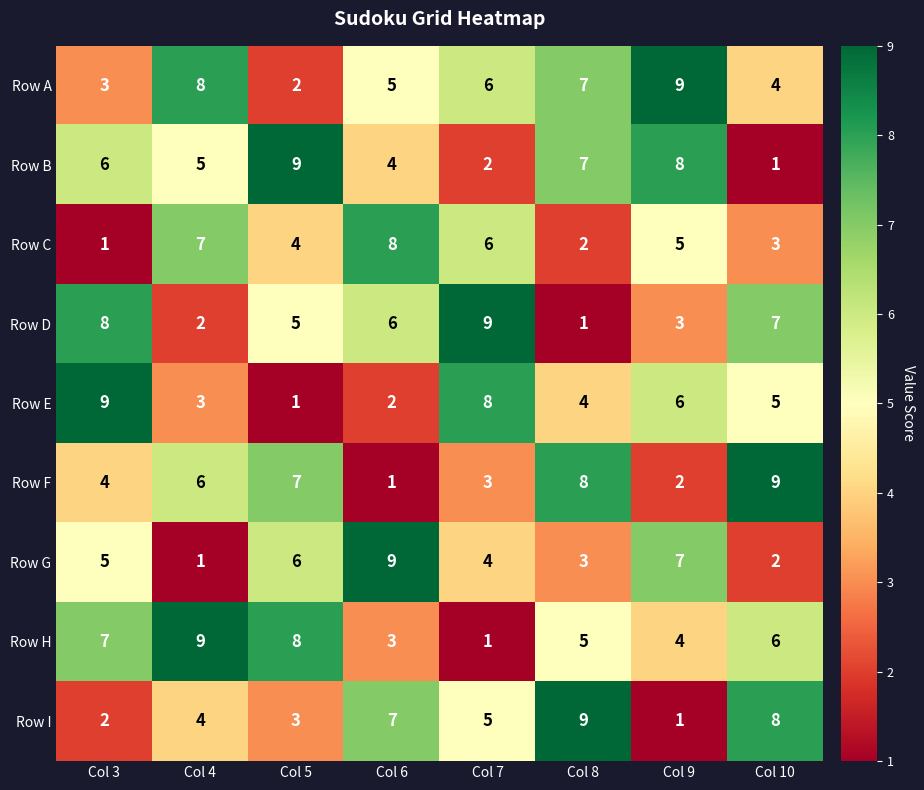

Rank the categories by Row F value from lowest to highest.

Col 6, Col 9, Col 7, Col 3, Col 4, Col 5, Col 8, Col 10